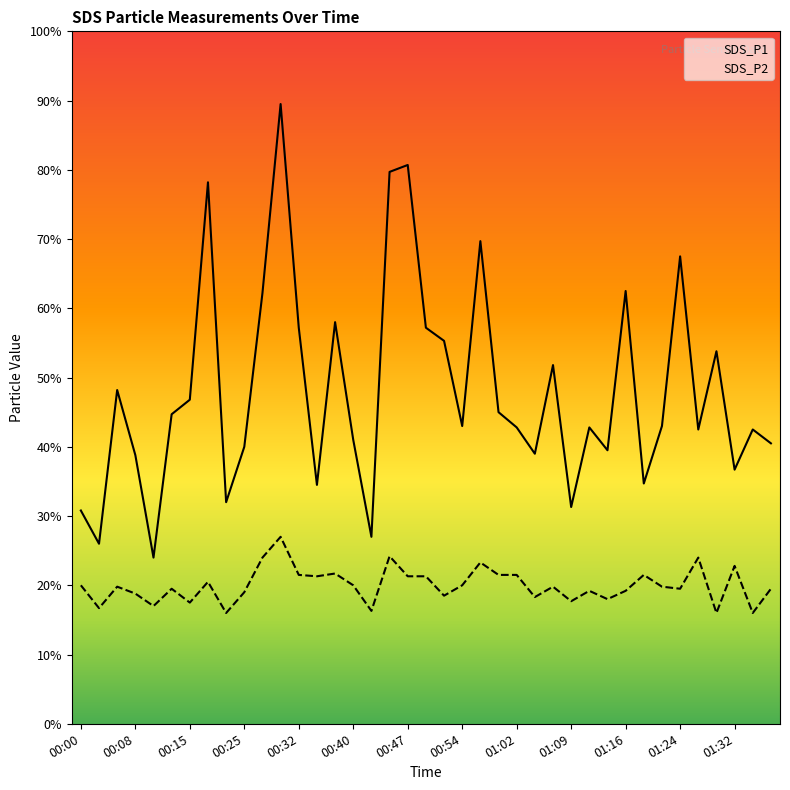

Count the number of data series in this chart.

2